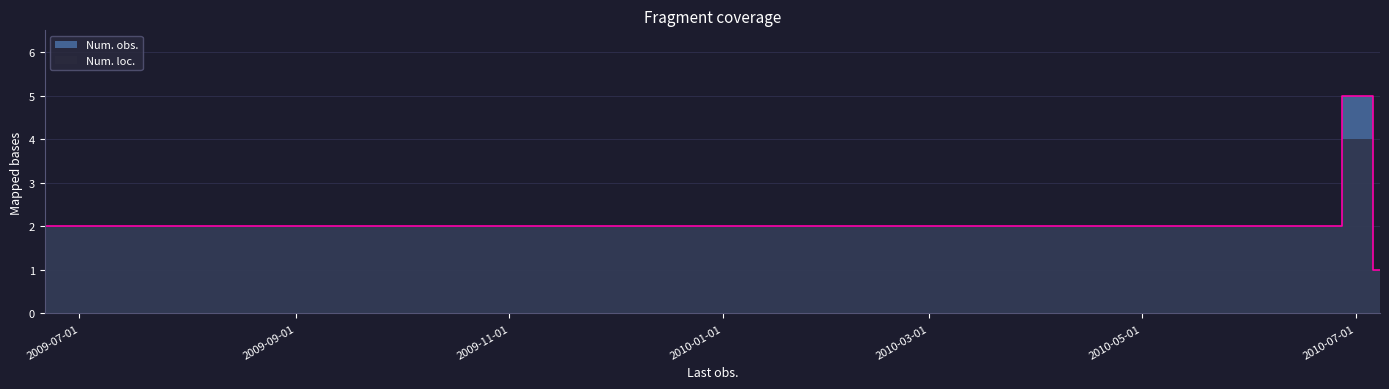

What is the difference between the maximum and minimum values?

4